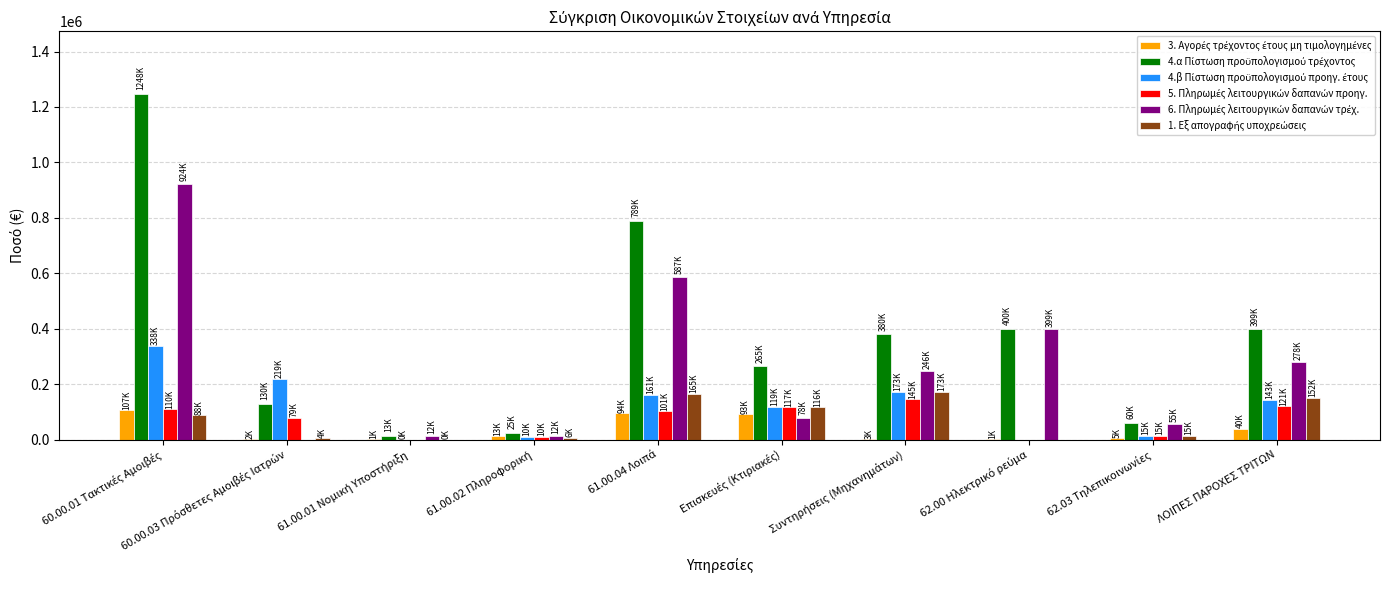

What is the maximum value shown in the chart?

1248133.7